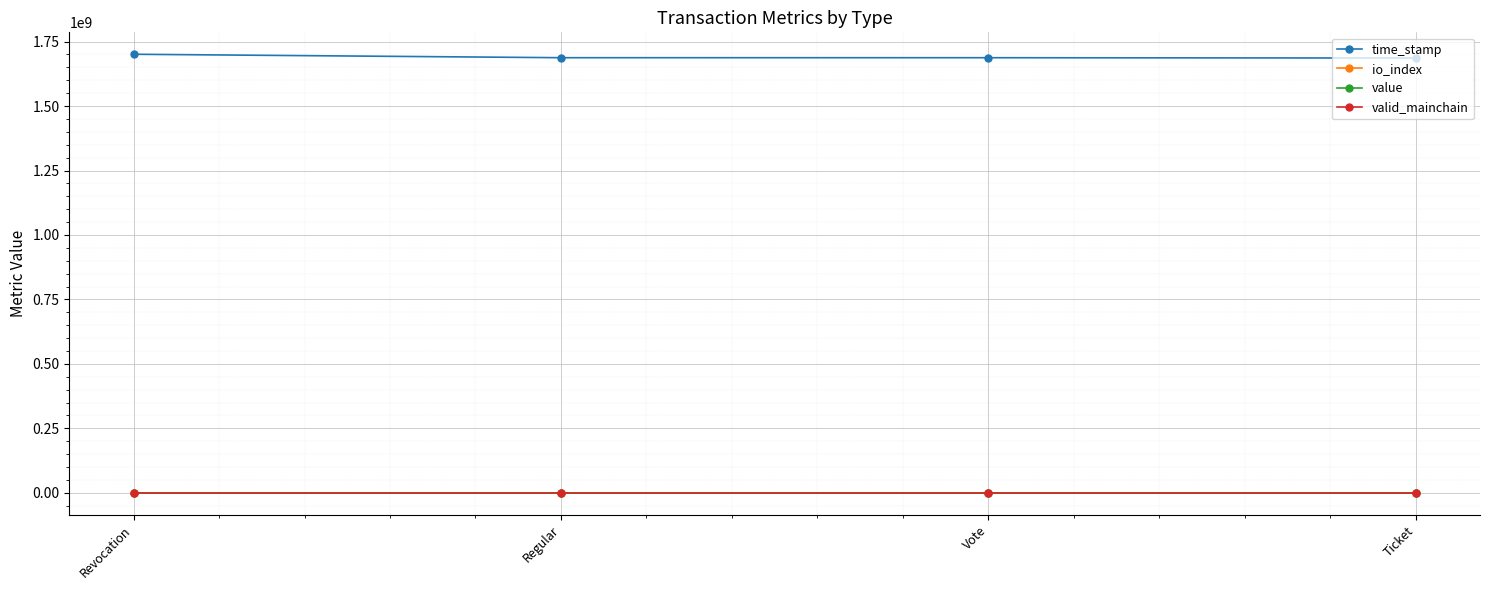

What is the difference between the maximum and minimum values in the io_index series?

3.0